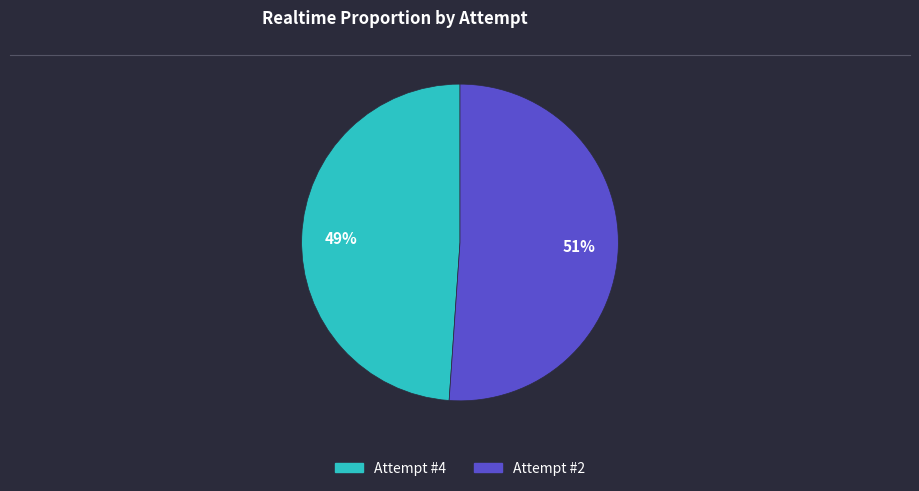

To the nearest percent, what percentage of the pie is Attempt #4?

49%